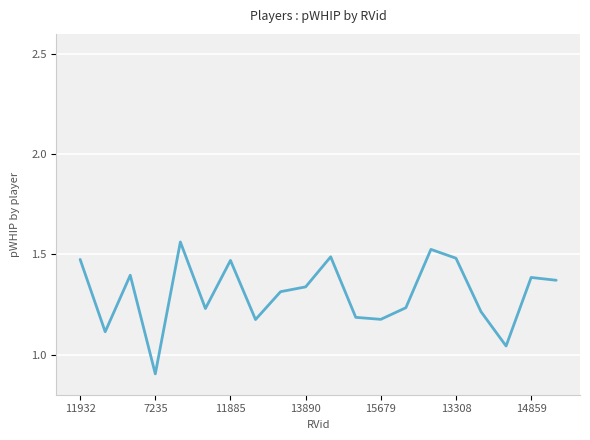

What is the smallest value displayed?

0.9